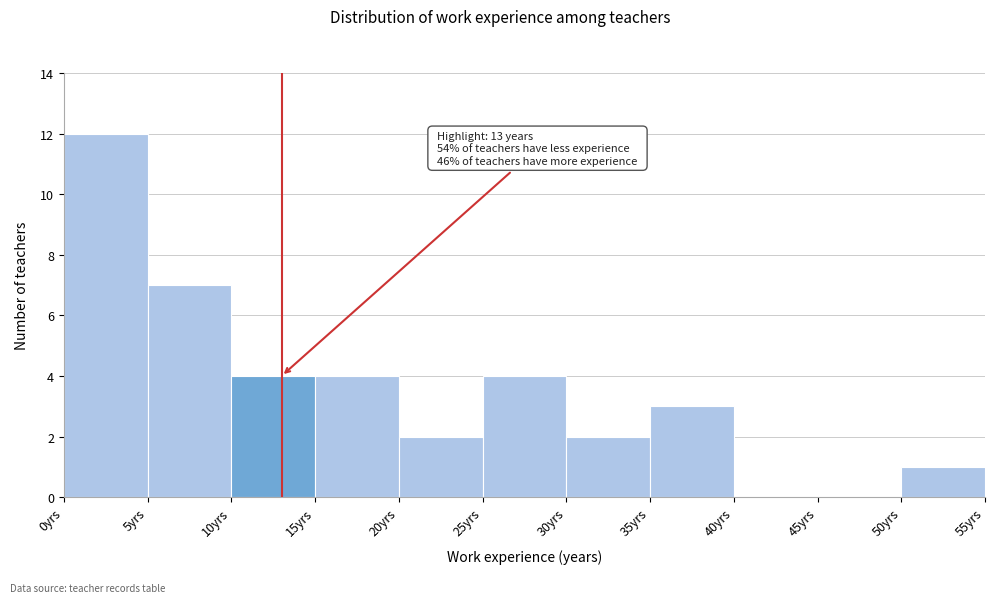

Over which range of the x-axis is the bar tallest?

0 to 5